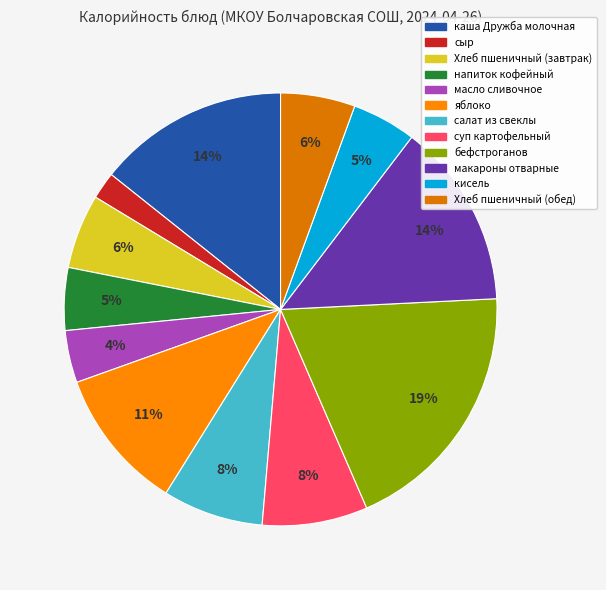

The Хлеб пшеничный (завтрак) slice represents 6% of the pie. True or false?

True